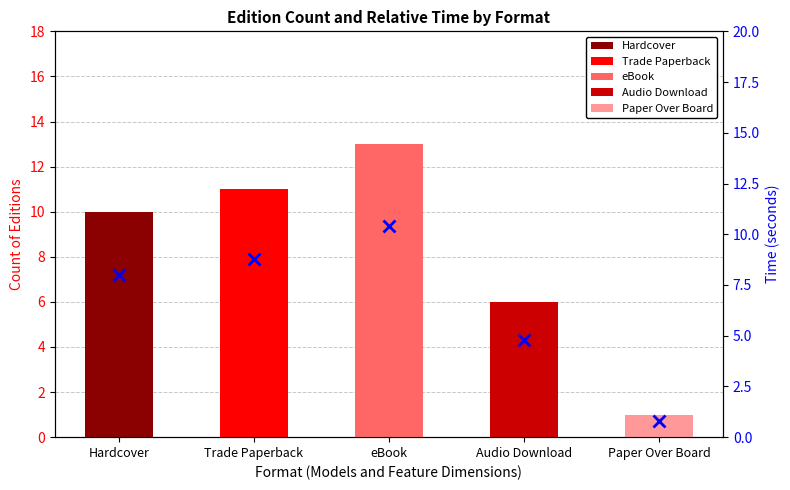

What is the approximate value at Paper Over Board?

0.8